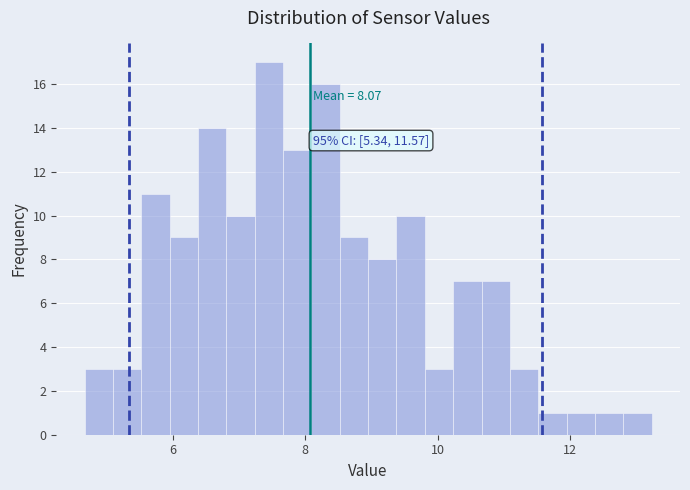

Around what value on the x-axis is the tallest bar? Give the approximate position of its centre, as read against the axis.

7.4